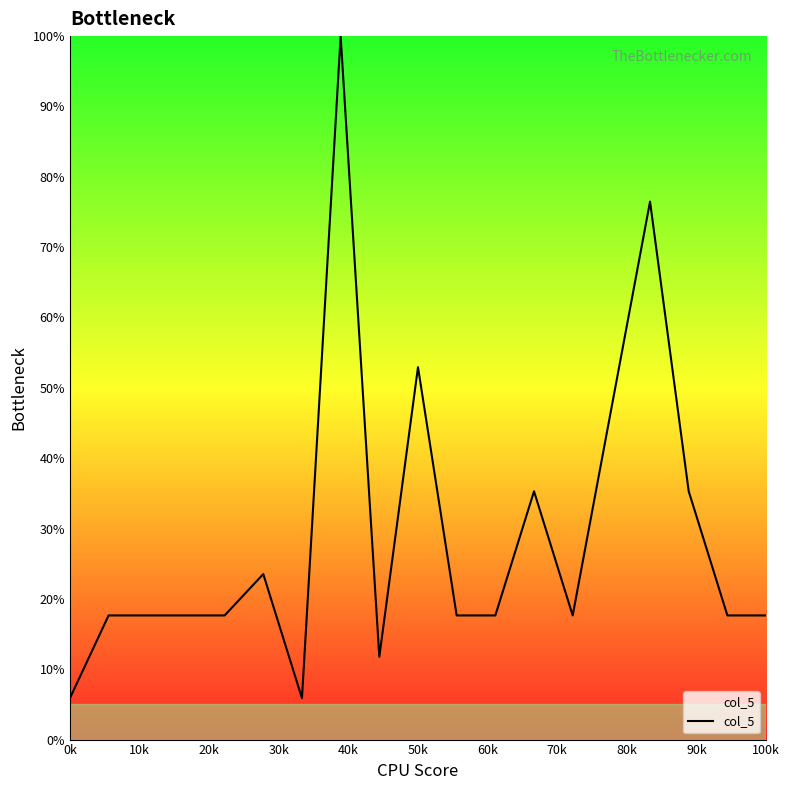

What is the maximum value shown in the chart?

100.0